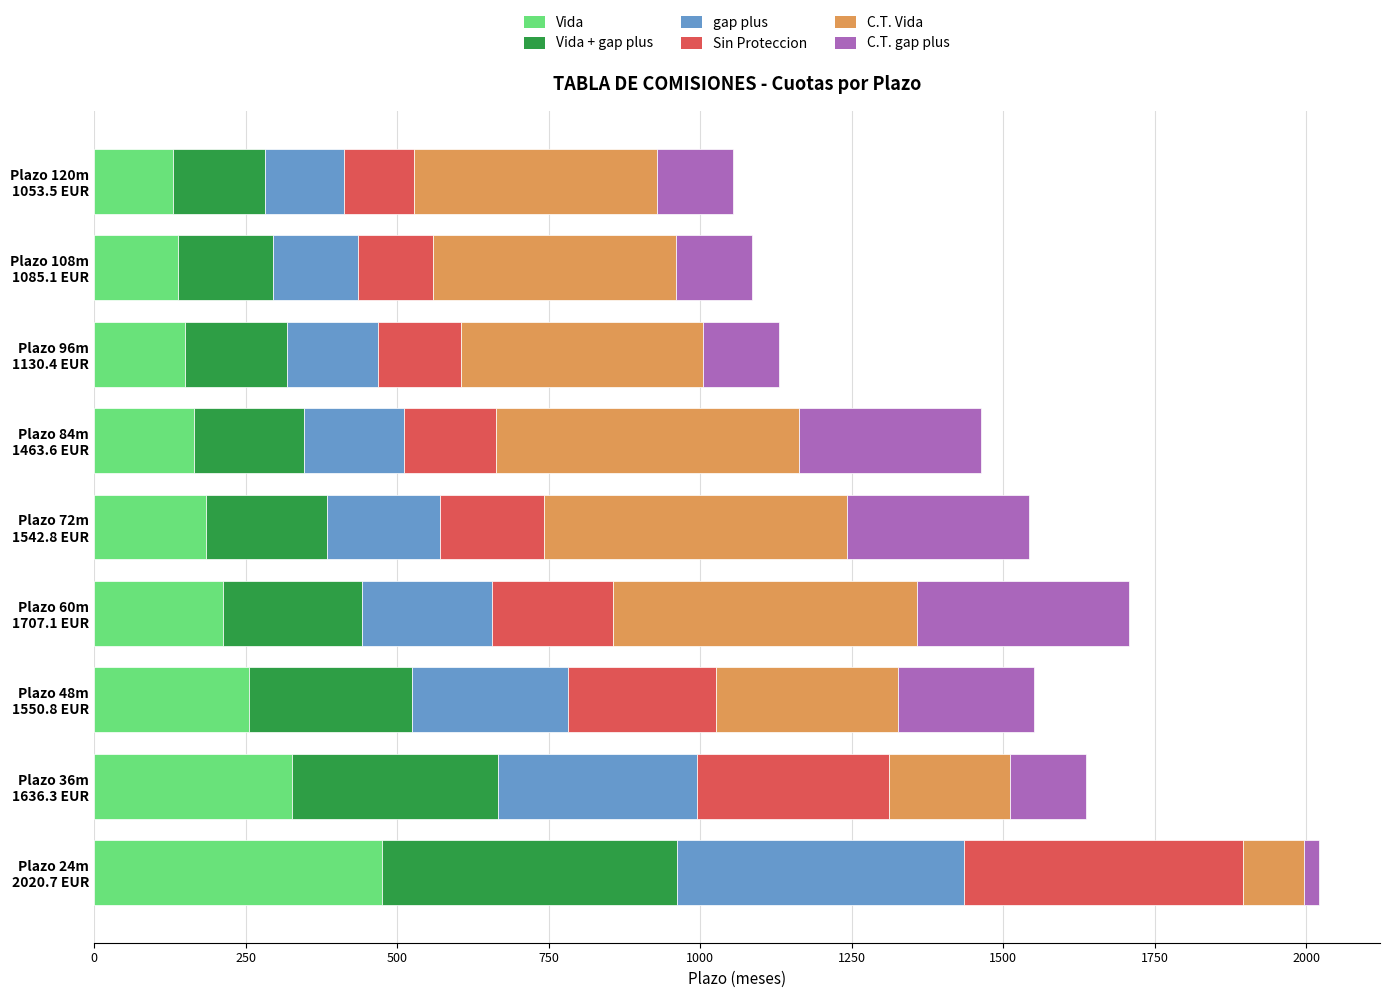

What is the highest value of the Vida series?

475.1